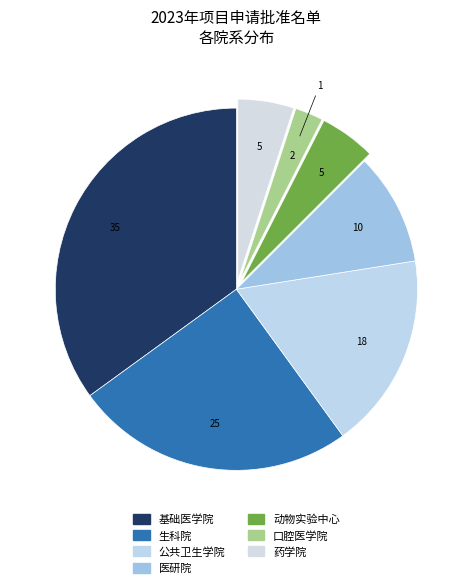

Is it true that 医研院 is 22% of the pie?

False